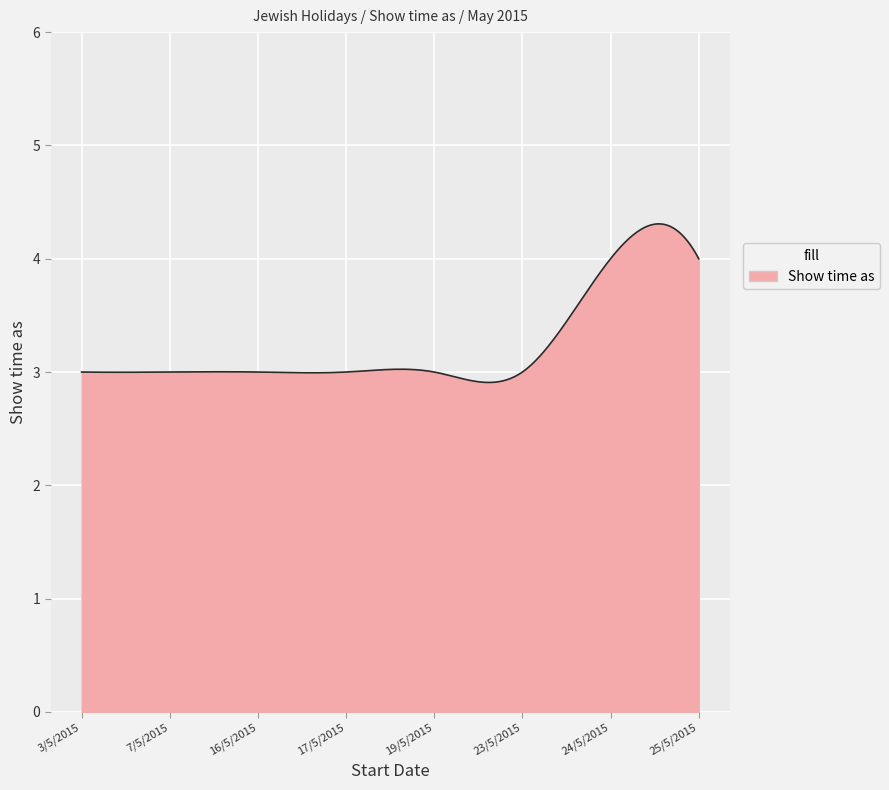

What is the maximum value shown in the chart?

4.3